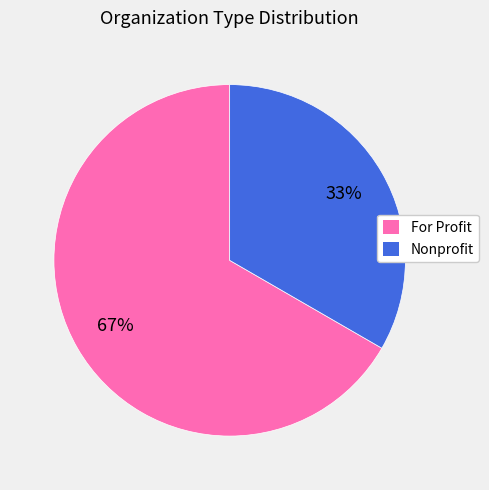

What percentage is the For Profit slice, to the nearest percent?

67%